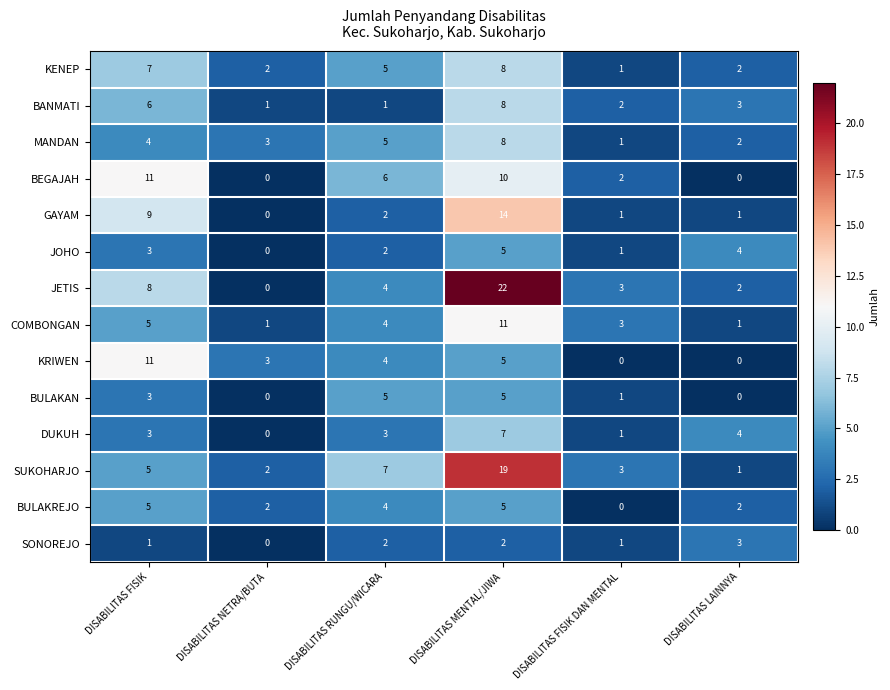

What is the maximum value shown in the chart?

22